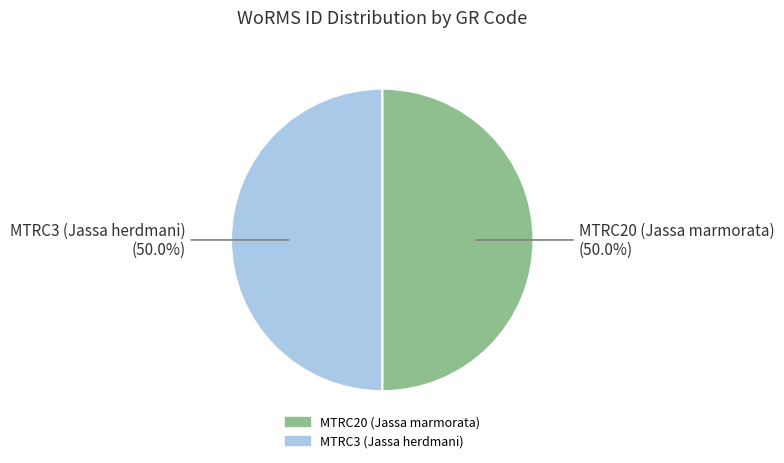

To the nearest percent, what portion does MTRC3 (Jassa herdmani) represent?

50%